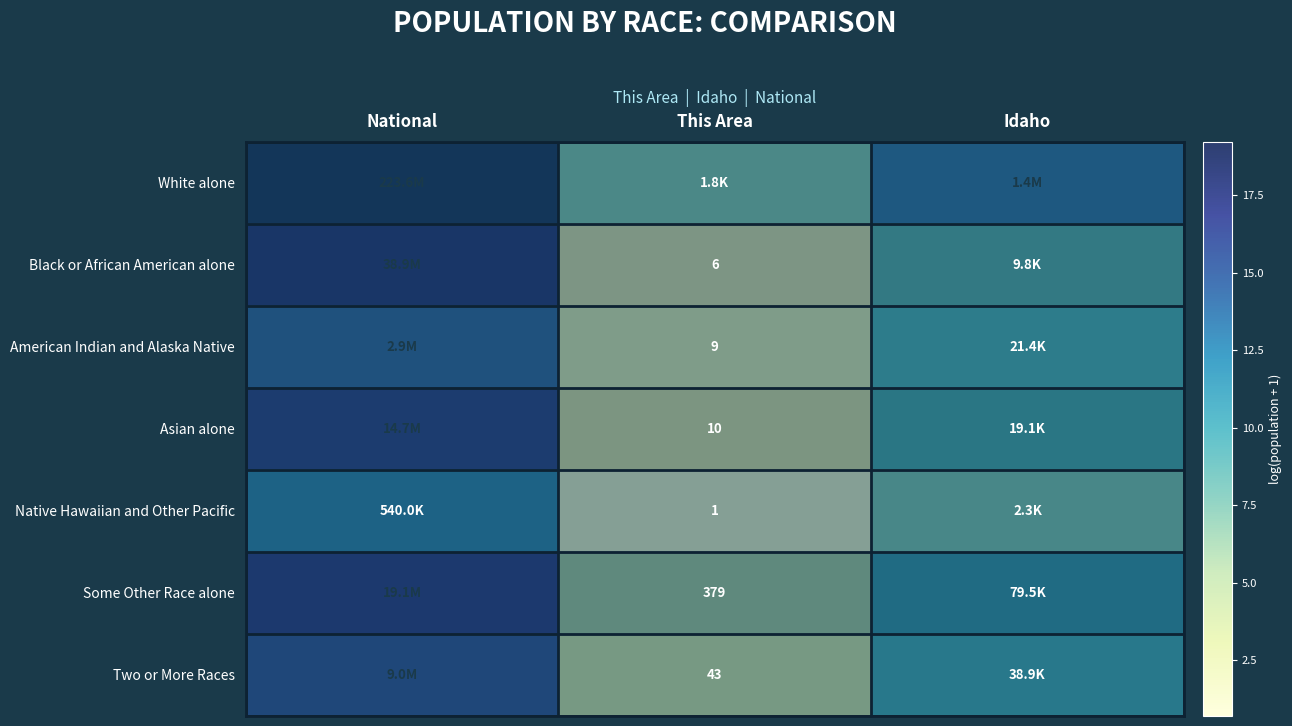

Is the value of Two or More Races at This Area greater than the value of Asian alone at This Area?

Yes